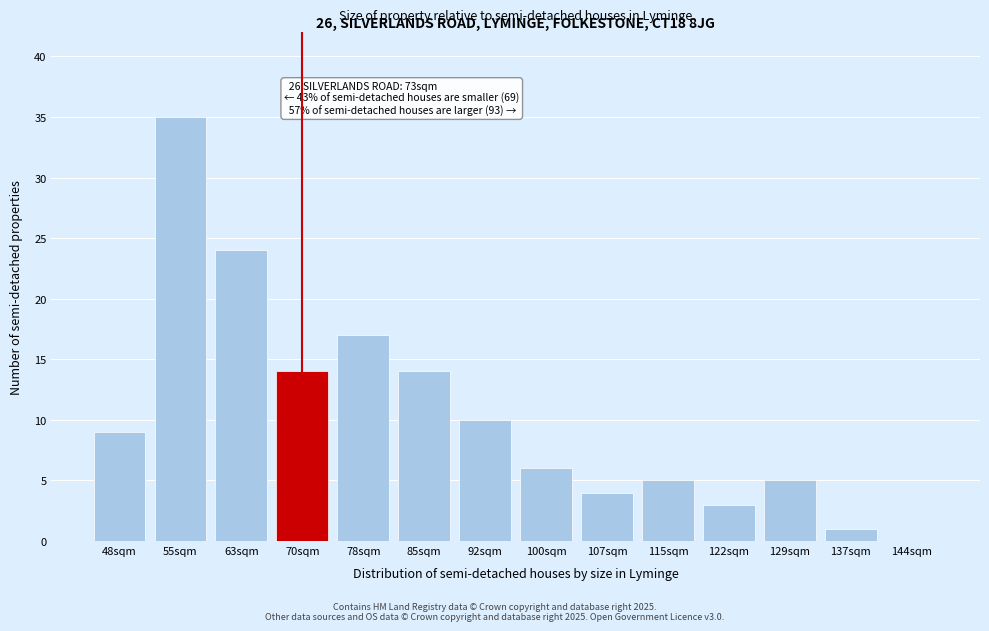

Reading right to left, extract all data points from this chart.

144sqm=0	137sqm=1	129sqm=5	122sqm=3	115sqm=5	107sqm=4	100sqm=6	92sqm=10	85sqm=14	78sqm=17	70sqm=14	63sqm=24	55sqm=35	48sqm=9